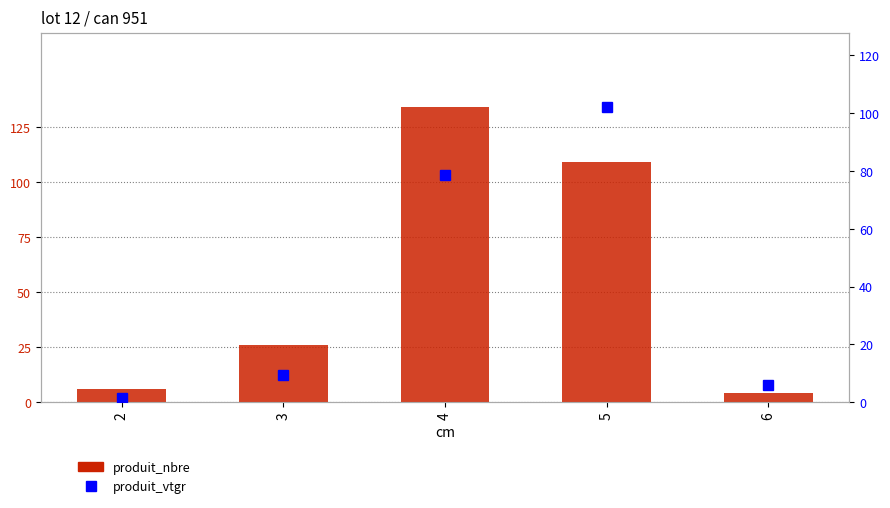

What is the difference between the maximum and minimum values in the produit_nbre series?

130.0